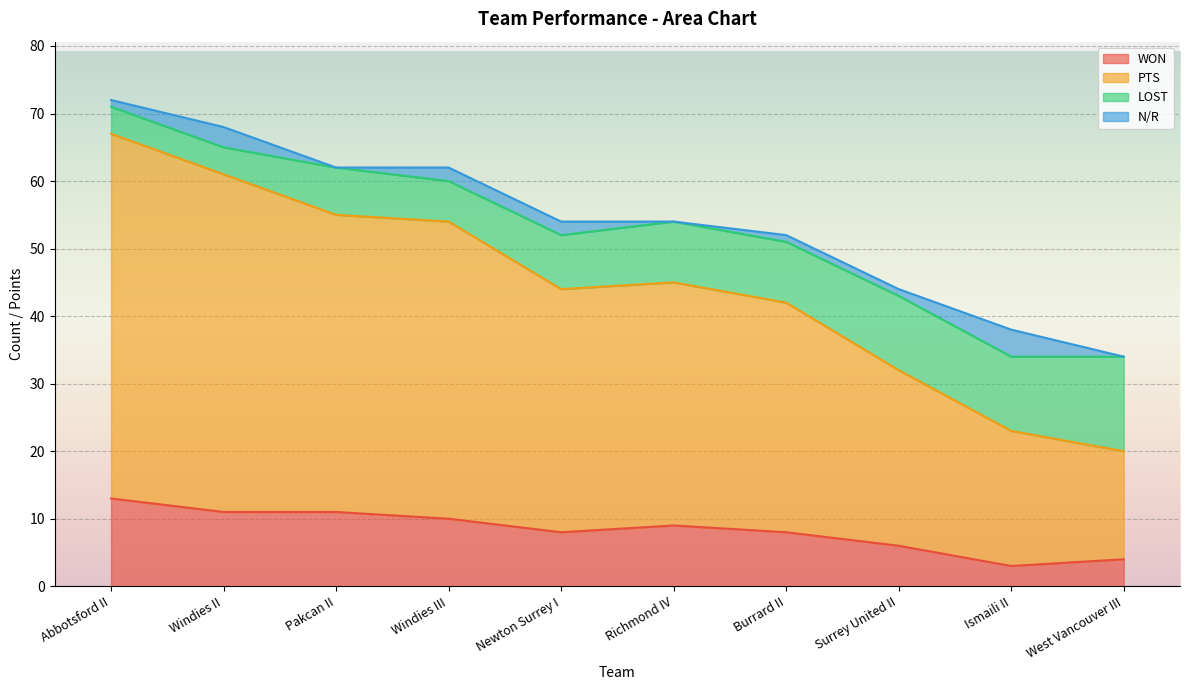

What is the total value across all series at Abbotsford II?

72